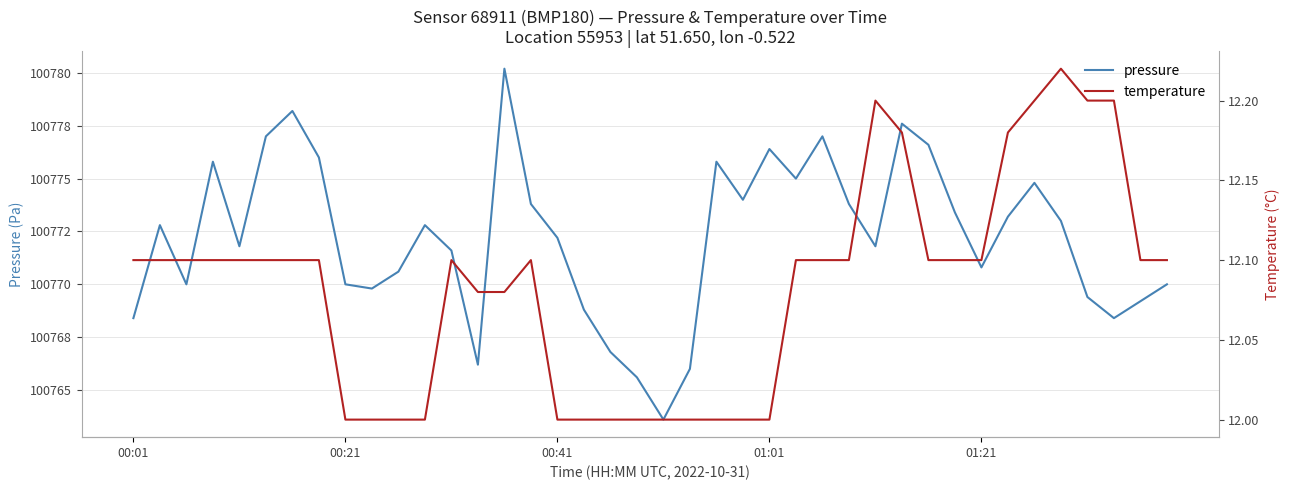

What is the difference between the pressure values at 8 and 11?

2.8